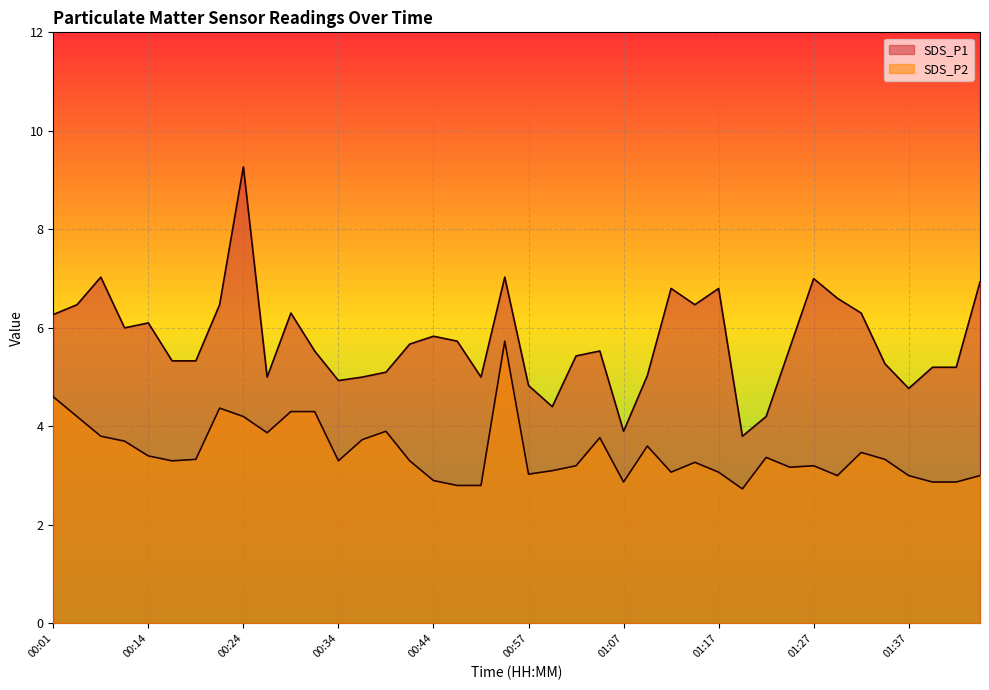

Reading left to right, what are all the values shown in this chart?

SDS_P1: 6.3	6.5	7.0	6.0	6.1	5.3	5.3	6.5	9.3	5.0	6.3	5.5	4.9	5.0	5.1	5.7	5.8	5.7	5.0	7.0	4.8	4.4	5.4	5.5	3.9	5.0	6.8	6.5	6.8	3.8	4.2	5.6	7.0	6.6	6.3	5.3	4.8	5.2	5.2	6.9
SDS_P2: 4.6	4.2	3.8	3.7	3.4	3.3	3.3	4.4	4.2	3.9	4.3	4.3	3.3	3.7	3.9	3.3	2.9	2.8	2.8	5.7	3.0	3.1	3.2	3.8	2.9	3.6	3.1	3.3	3.1	2.7	3.4	3.2	3.2	3.0	3.5	3.3	3.0	2.9	2.9	3.0